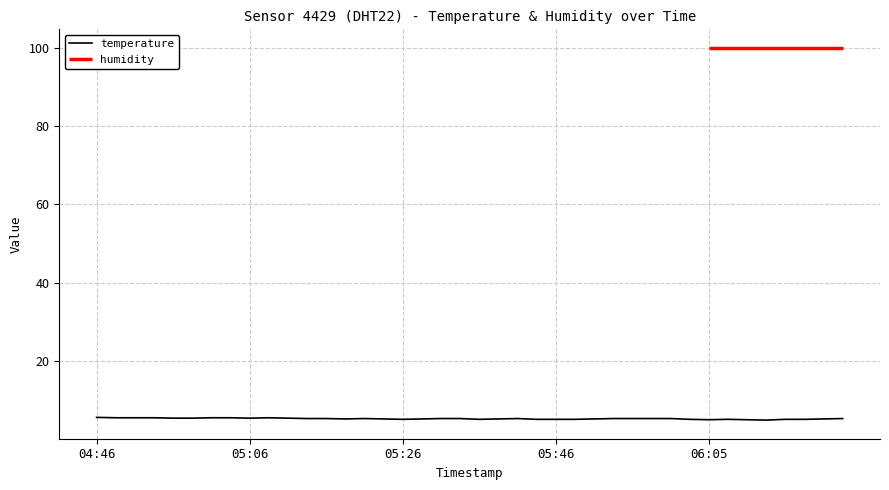

What is the sum of the values at 05:06 and 05:53?

10.7